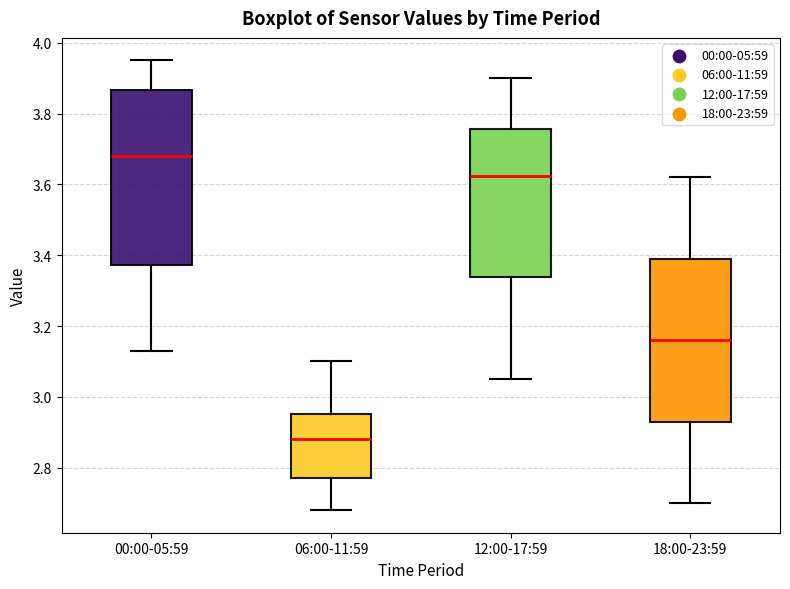

Reading left to right, read every box against the y-axis: the position of its median line, the range the box covers, and the ends of its whiskers. The values are not printed on the chart, so give them approximately, as read against the axis.

00:00-05:59: median 3.68, box 3.38 to 3.86, whiskers 3.14 to 3.96
06:00-11:59: median 2.88, box 2.78 to 2.96, whiskers 2.68 to 3.10
12:00-17:59: median 3.62, box 3.34 to 3.76, whiskers 3.06 to 3.90
18:00-23:59: median 3.16, box 2.94 to 3.40, whiskers 2.70 to 3.62